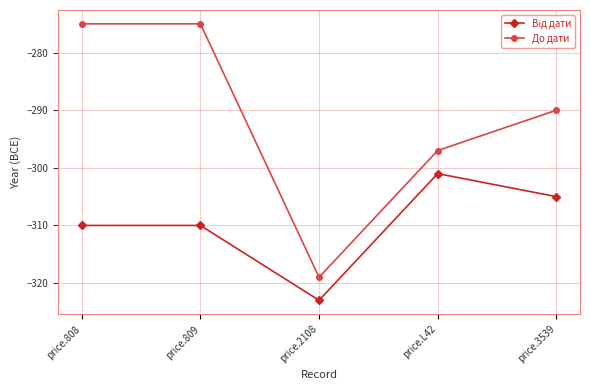

Where is the first local minimum for До дати?

price.2108